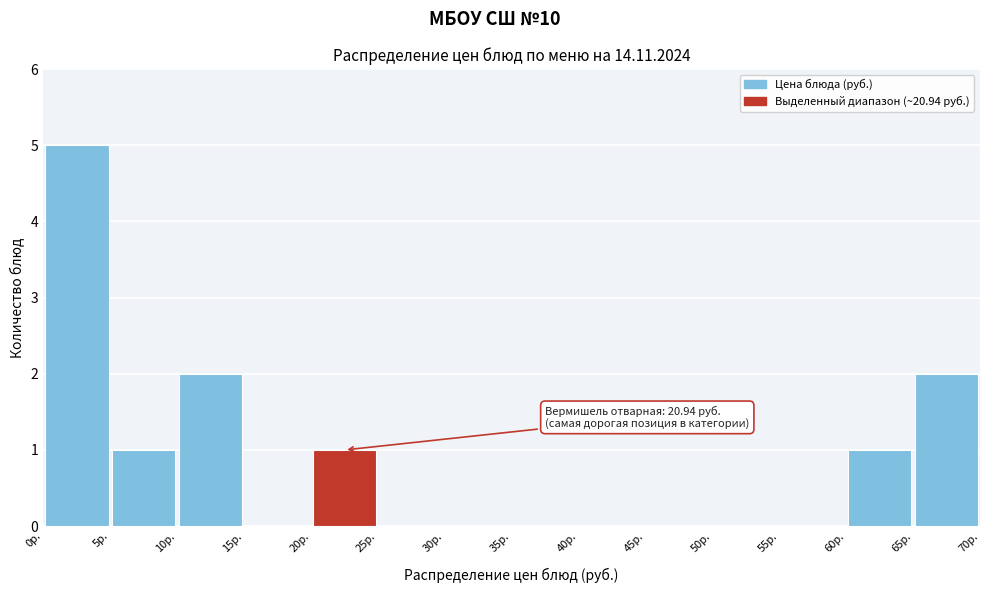

Which range on the x-axis has the tallest bar?

0 to 5